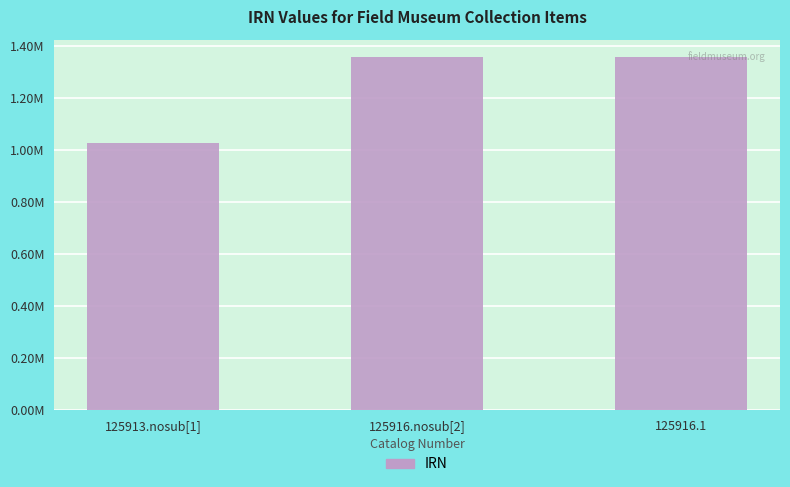

Are the bars grouped side by side (vs. stacked)?

No